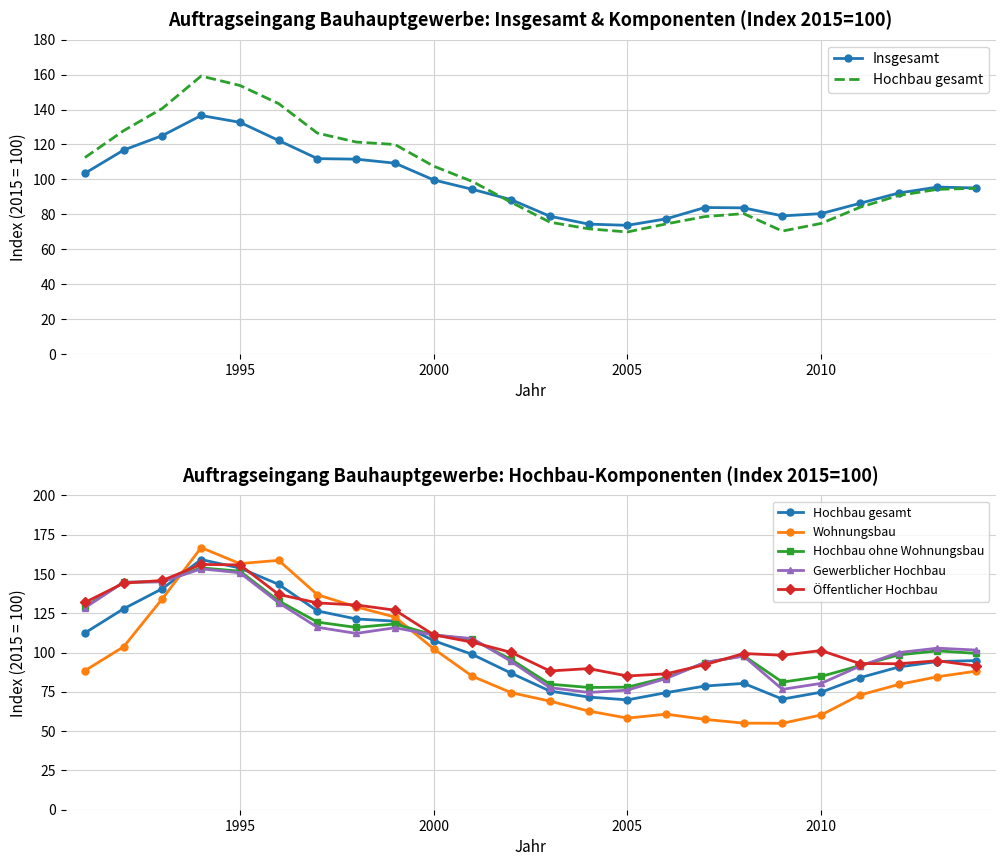

What is the average value of the Insgesamt series?

98.0